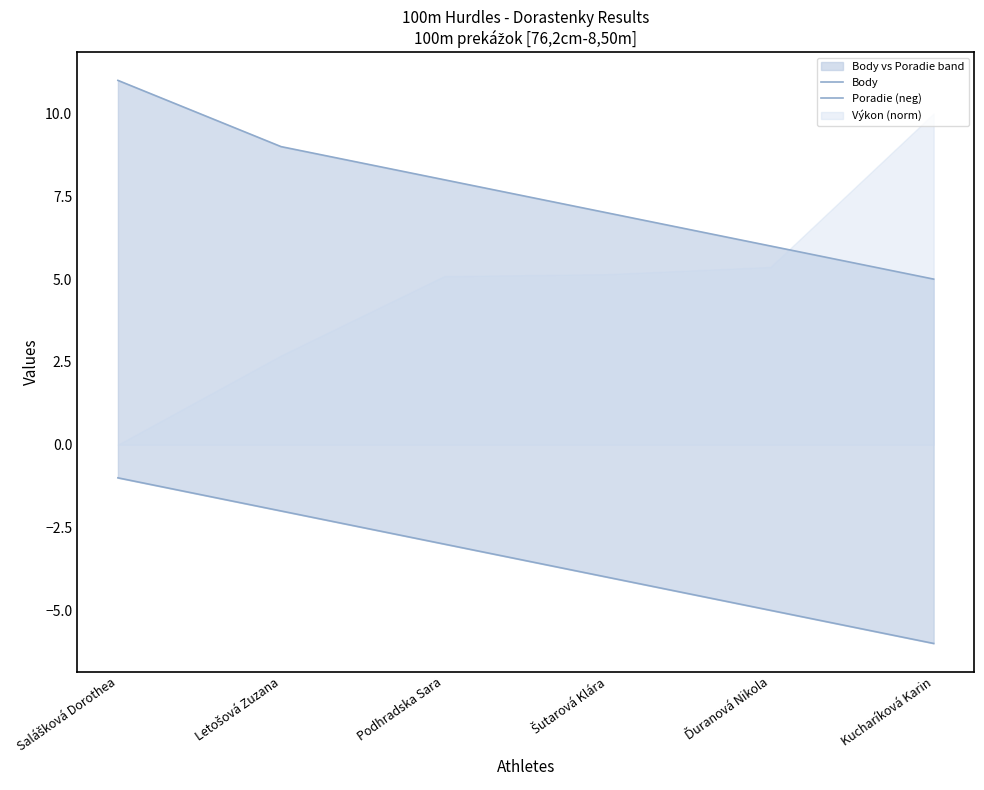

What is the spread (max minus min) of values at Podhradska Sara?

11